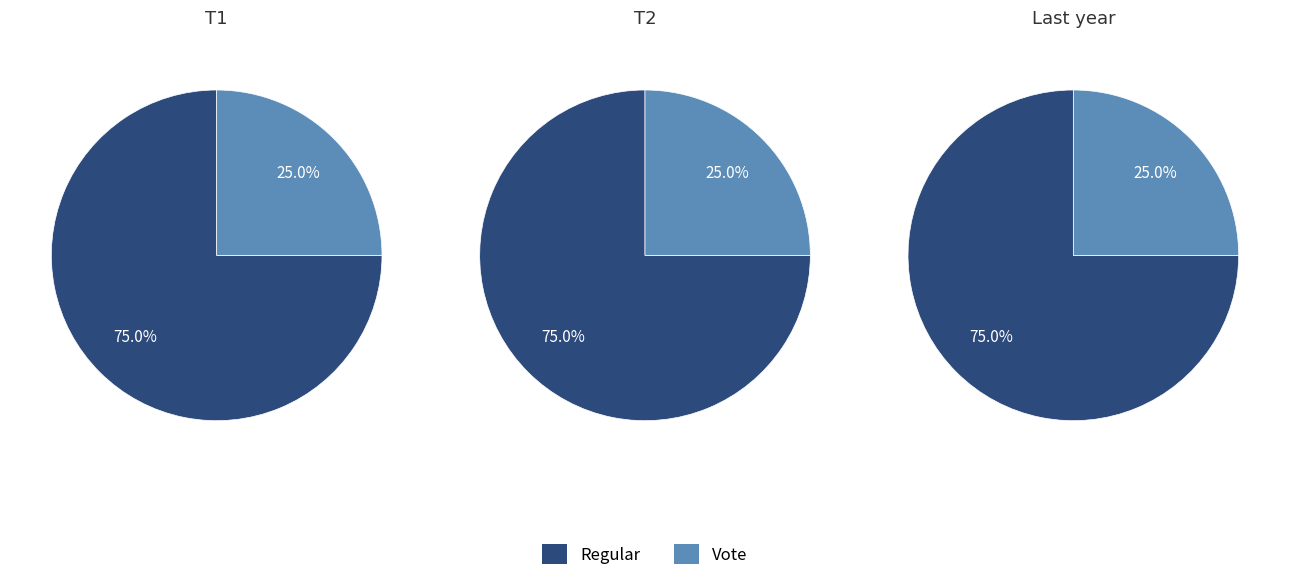

What percentage is NOT represented by Regular?

25.0%